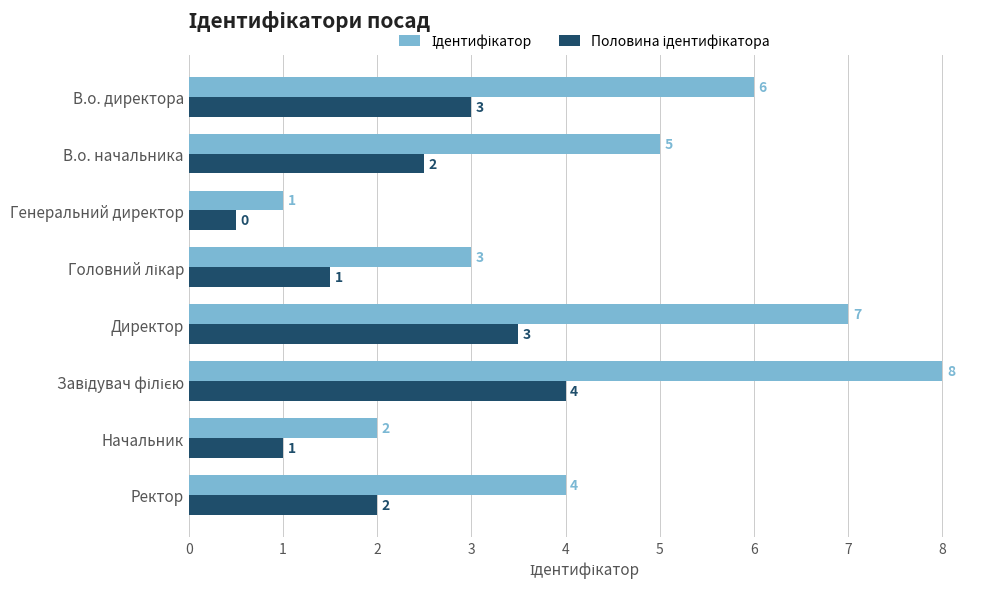

What is the smallest value displayed?

0.5